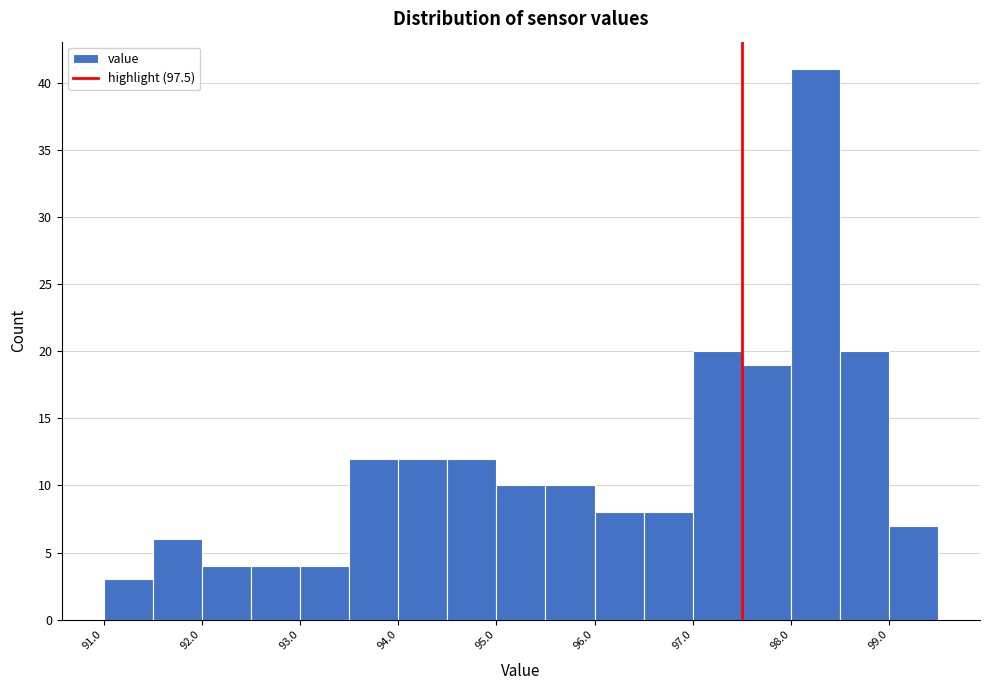

How tall is the bar that spans 98.5 to 99.0 on the x-axis? The values are not printed on the chart, so give them approximately, as read against the axis.

20